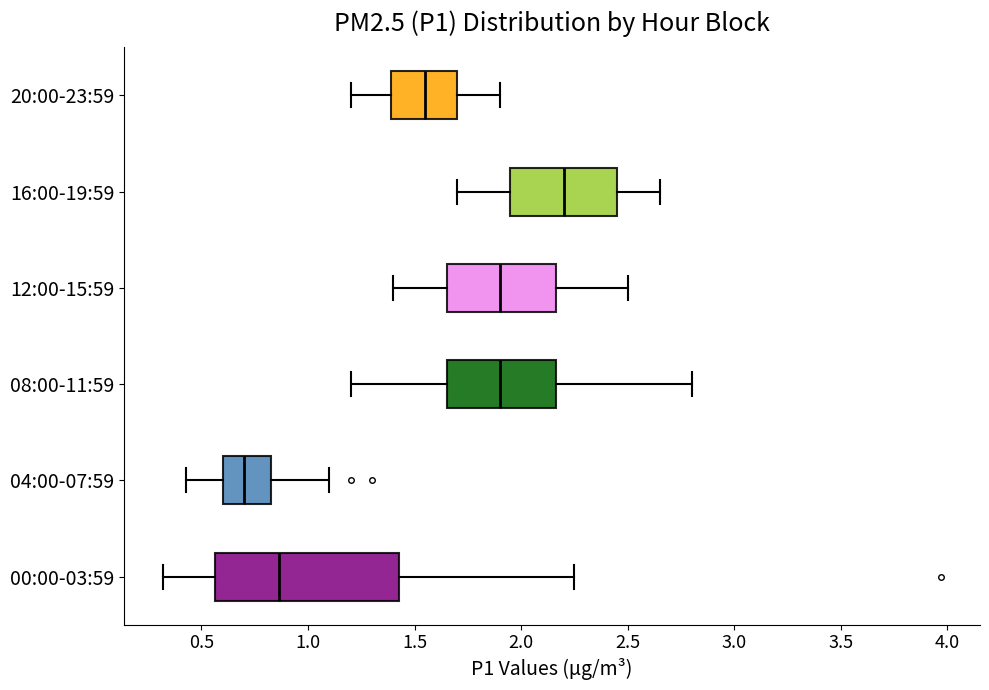

Which box has the furthest to the left median line?

04:00-07:59